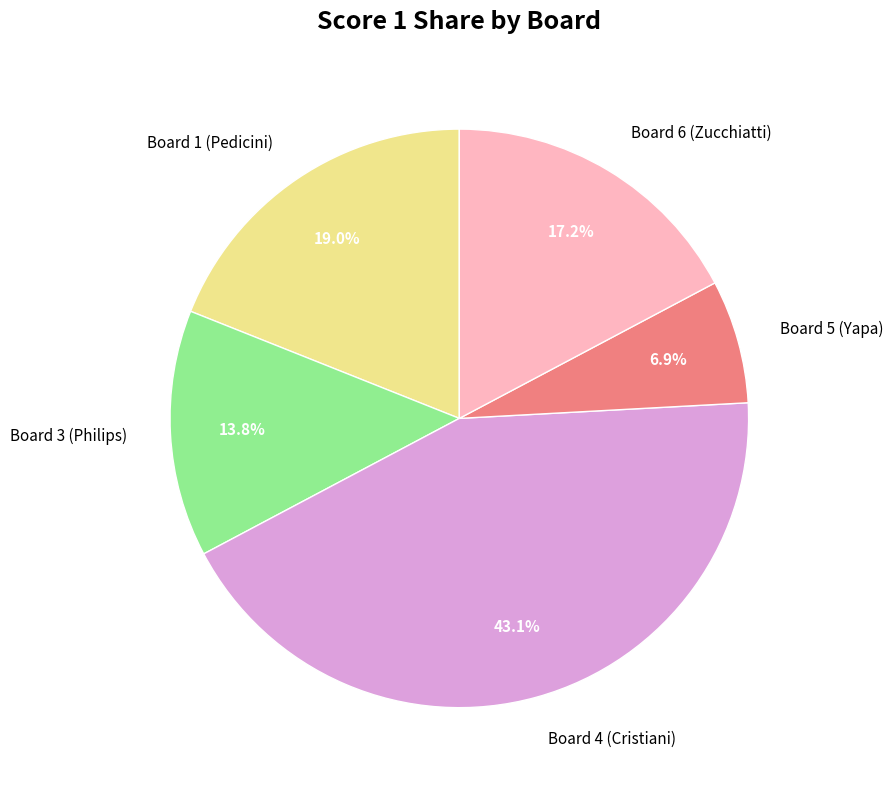

To the nearest percent, what percentage of the pie is Board 5 (Yapa)?

7%